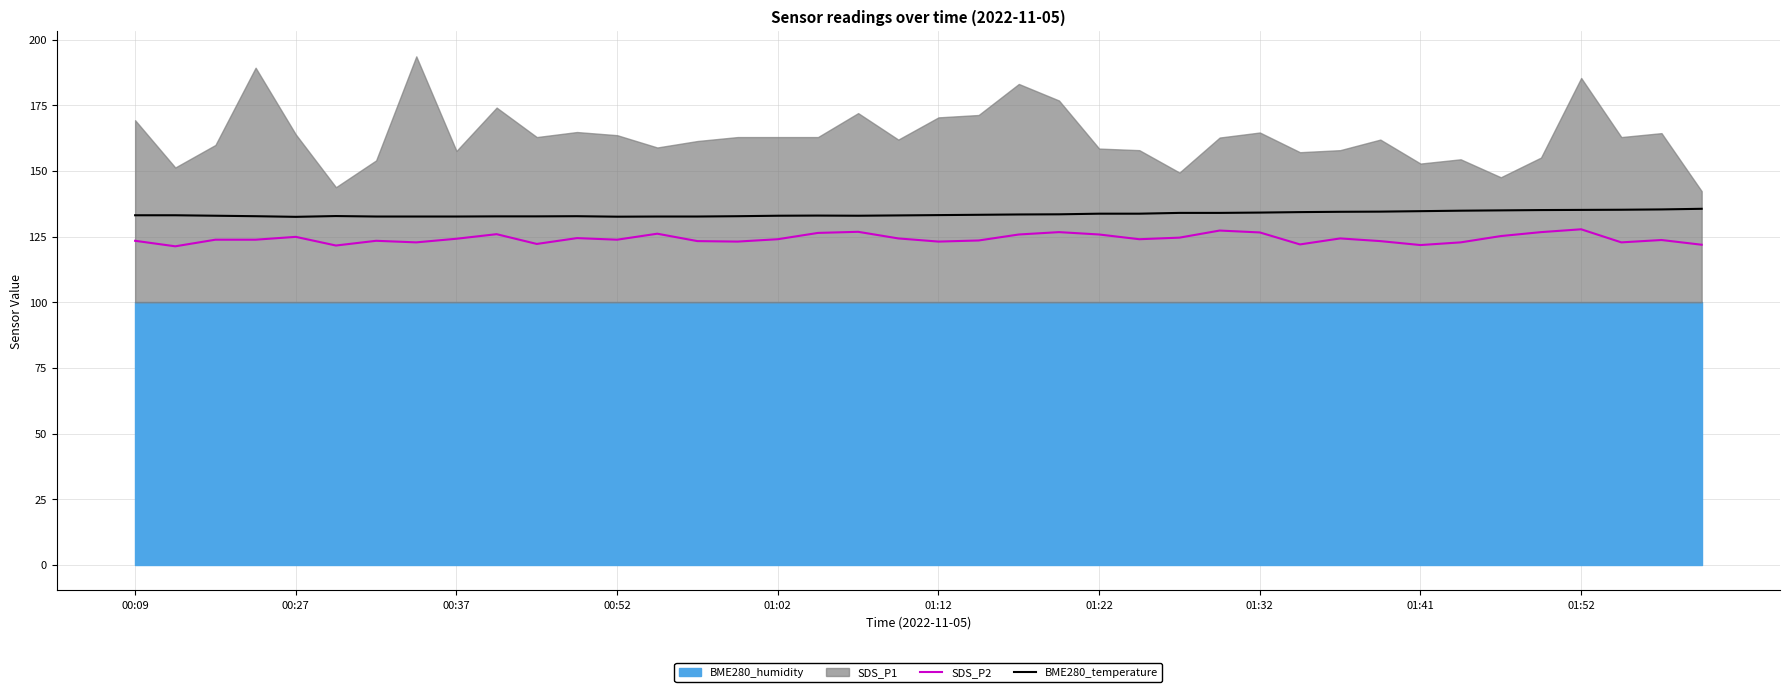

True or false: BME280_temperature has a value of 135.2 at 01:52.

True